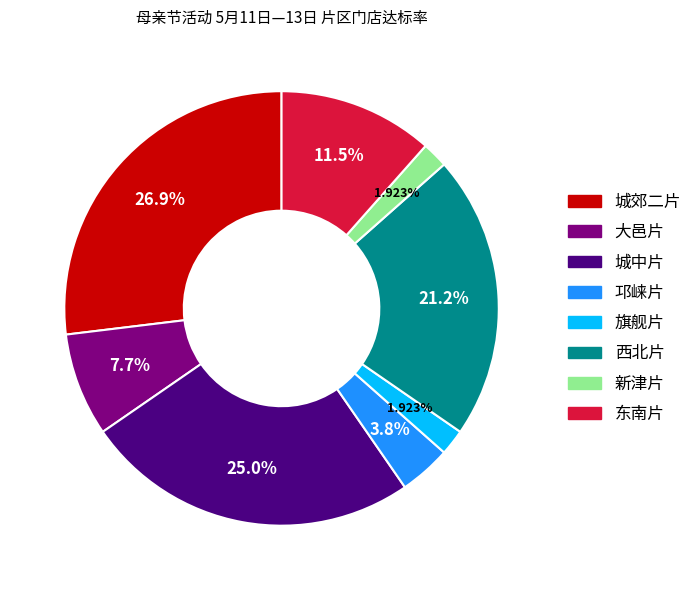

Between 城中片 and 新津片, which is larger?

城中片